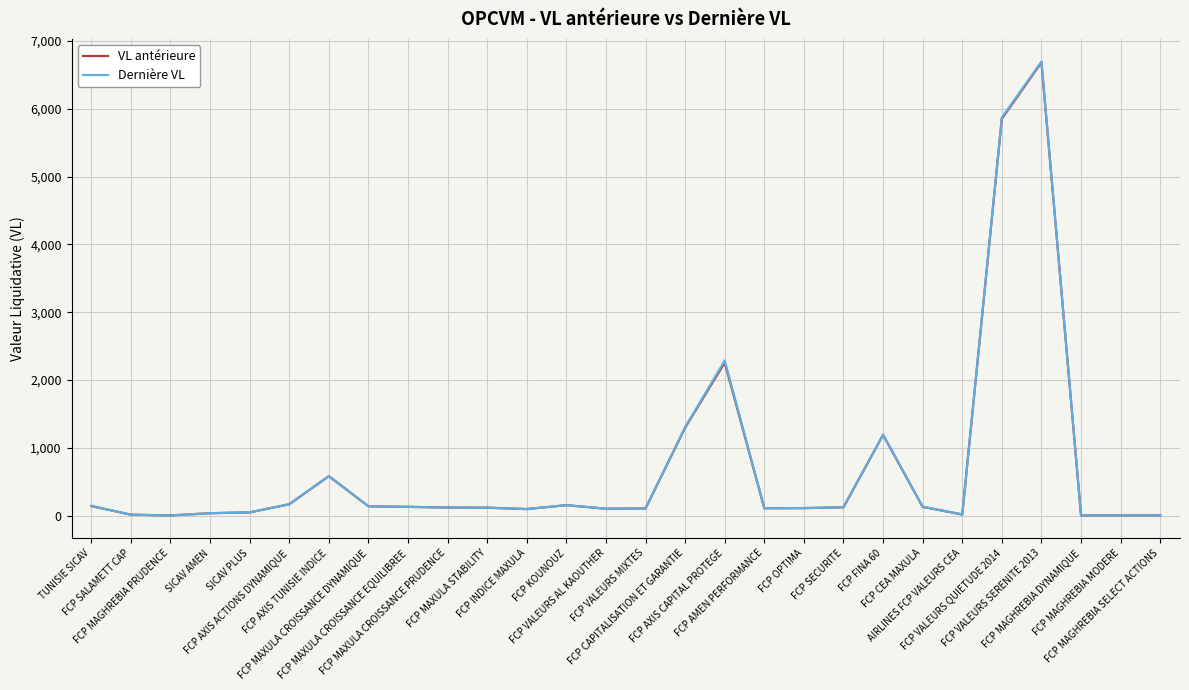

Is the value of VL antérieure at FCP SALAMETT CAP greater than the value of Dernière VL at AIRLINES FCP VALEURS CEA?

No